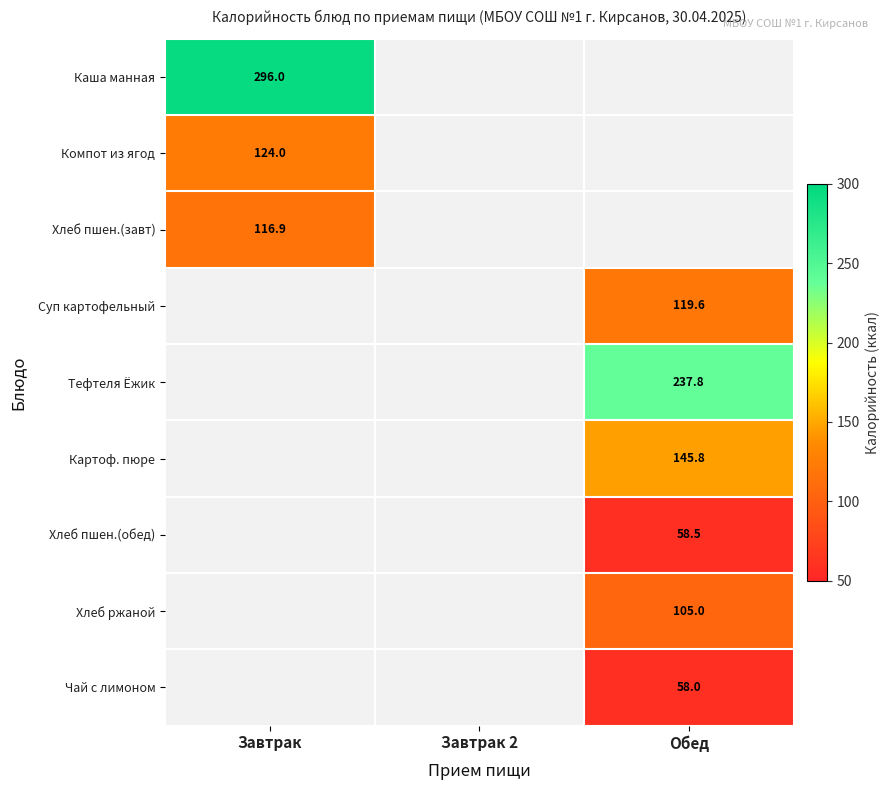

The Компот из ягод series shows 124.0 at Завтрак. True or false?

True